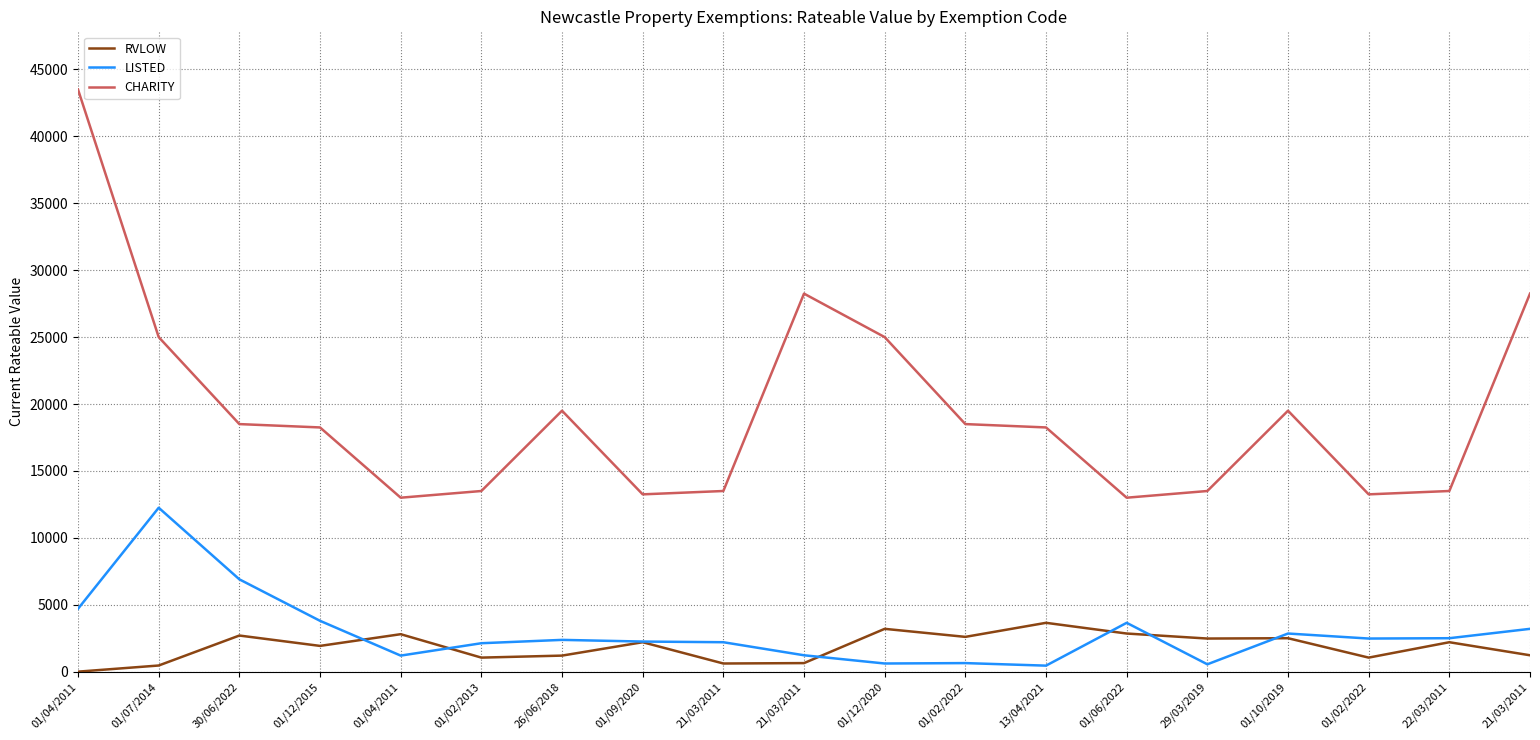

What is the value of the LISTED point at the 16th from the left?

2850